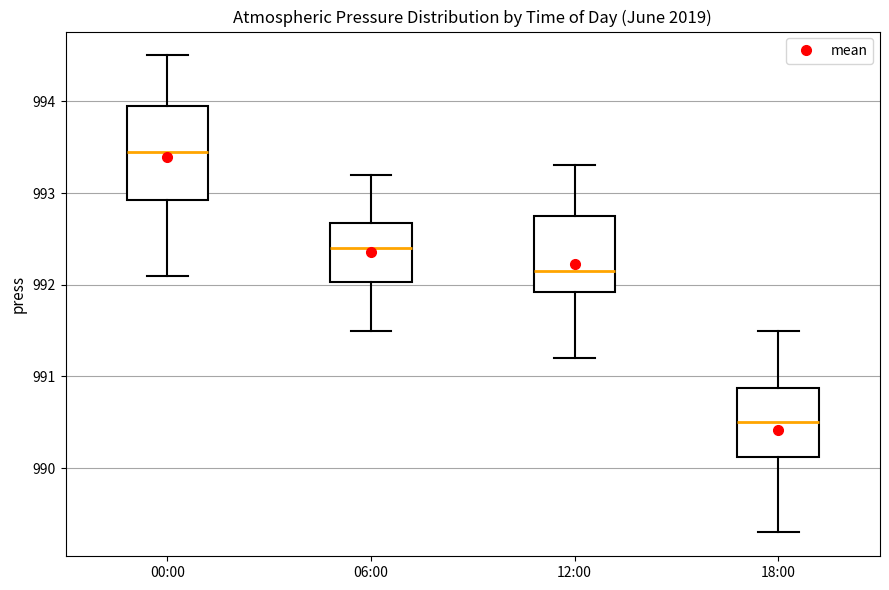

Reading left to right, read every box against the y-axis: the position of its median line, the range the box covers, and the ends of its whiskers. The values are not printed on the chart, so give them approximately, as read against the axis.

00:00: median 993.5, box 992.9 to 994.0, whiskers 992.1 to 994.5
06:00: median 992.4, box 992.0 to 992.7, whiskers 991.5 to 993.2
12:00: median 992.2, box 991.9 to 992.8, whiskers 991.2 to 993.3
18:00: median 990.5, box 990.1 to 990.9, whiskers 989.3 to 991.5